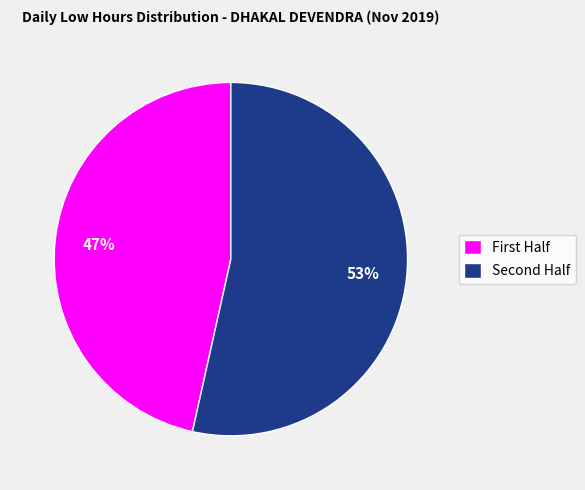

Which category has the biggest portion of the pie?

Second Half